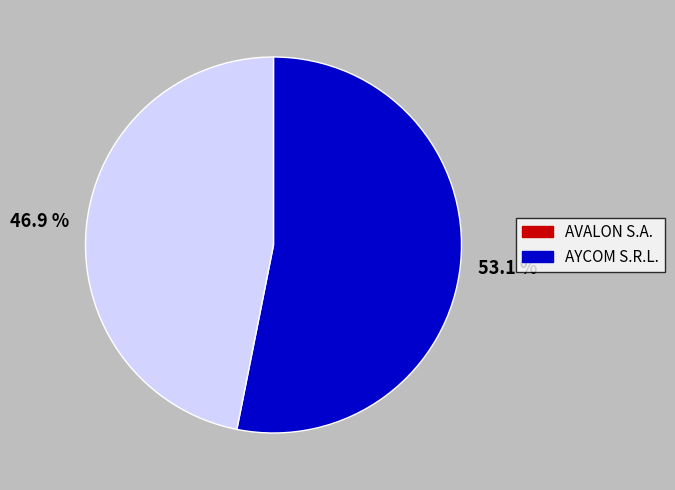

To the nearest percent, what portion does AYCOM S.R.L. represent?

47%